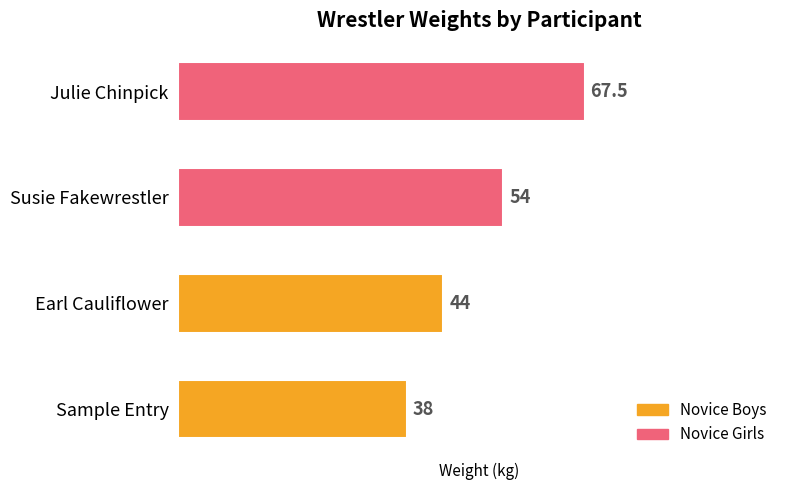

How many bars are there in total?

4